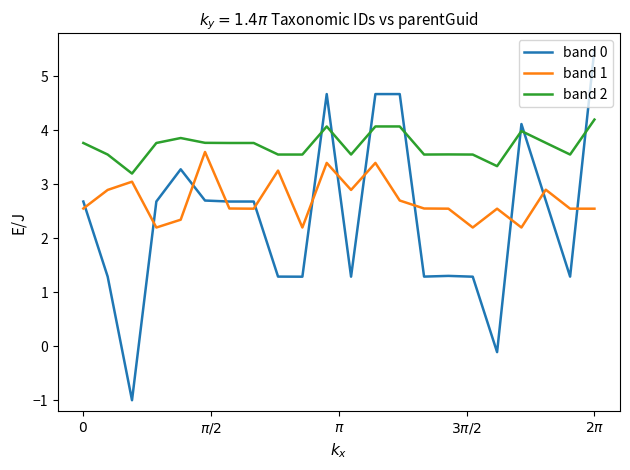

True or false: band 1 has more than 0 interior local peaks.

True